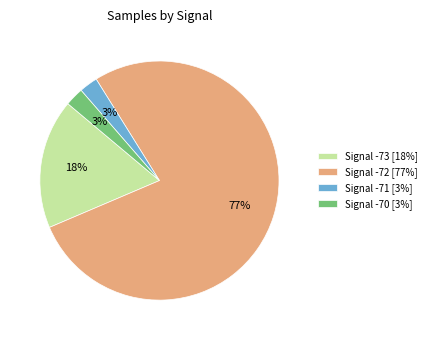

How many slices are in this pie chart?

4